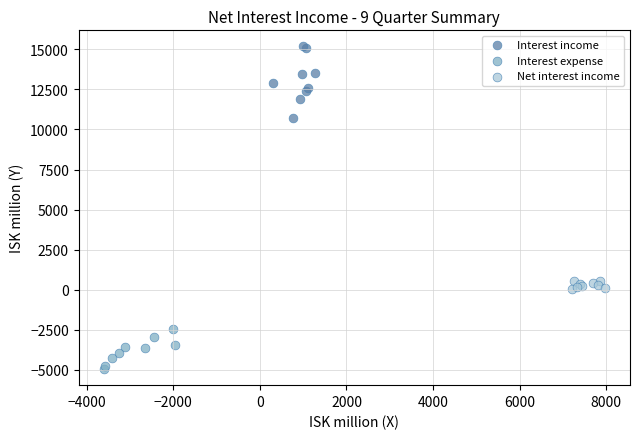

Which series contains the highest Y value?

Interest income